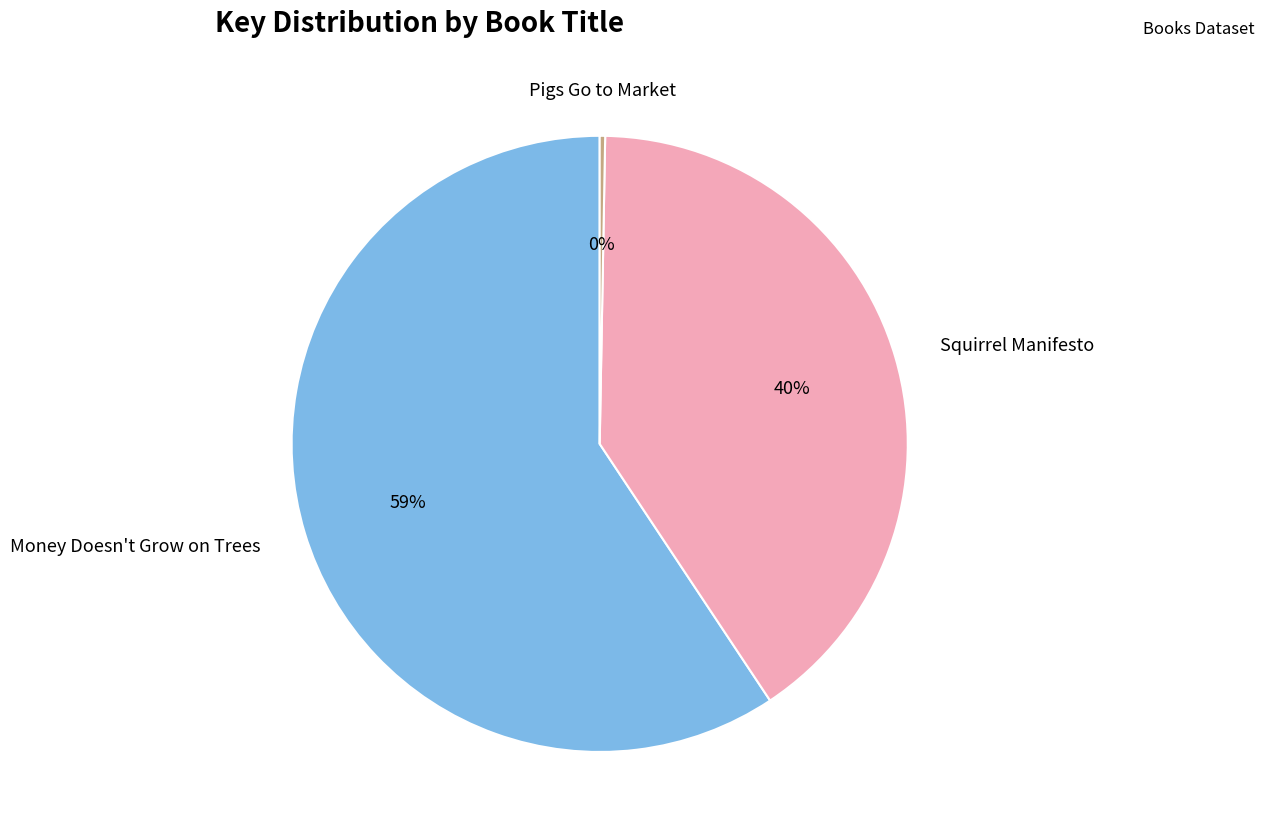

To the nearest percent, what is the average slice percentage?

33%